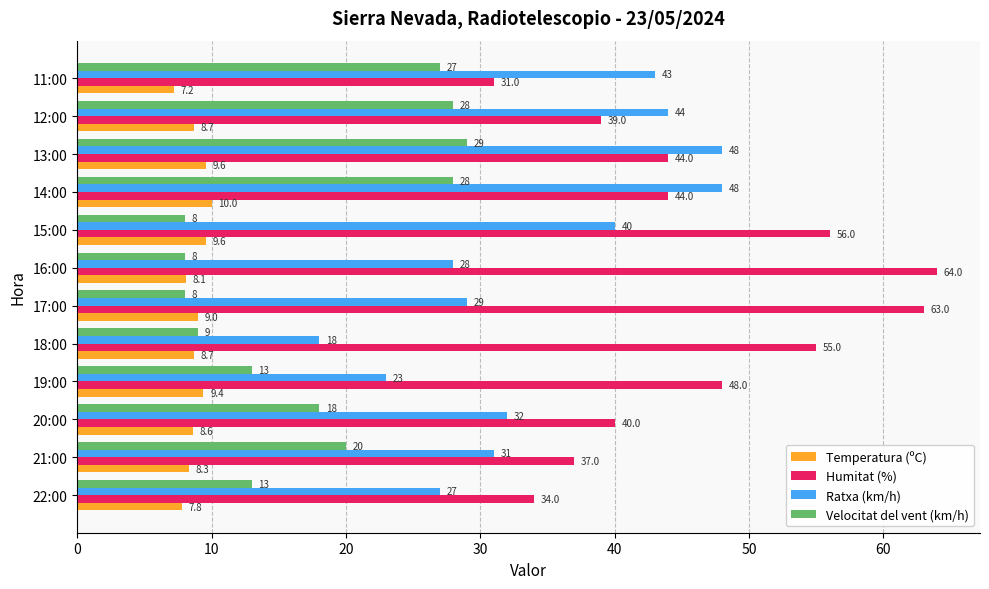

What is the lowest value of the Ratxa (km/h) series?

18.0